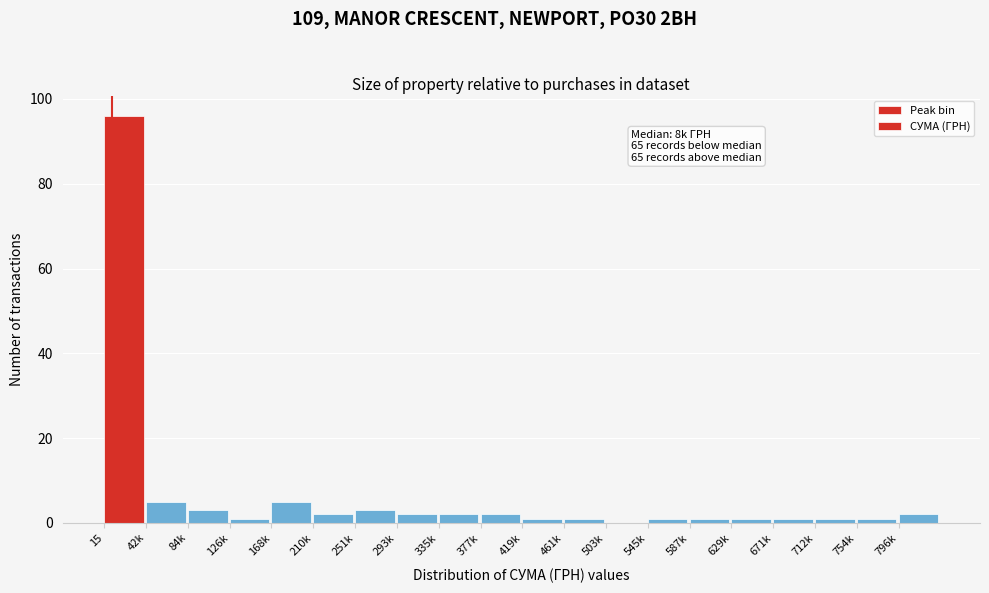

Reading left to right, extract all data points from this chart.

15=96	42k=5	84k=3	126k=1	168k=5	210k=2	251k=3	293k=2	335k=2	377k=2	419k=1	461k=1	503k=0	545k=1	587k=1	629k=1	671k=1	712k=1	754k=1	796k=2